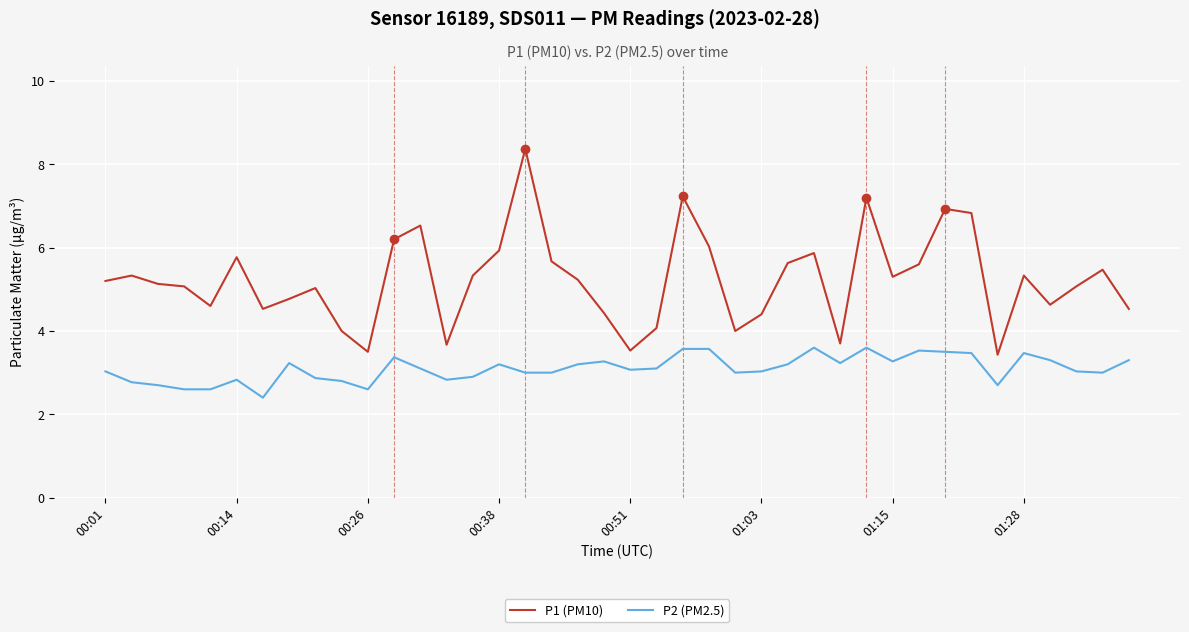

What is the highest value of the P1 (PM10) series?

8.4